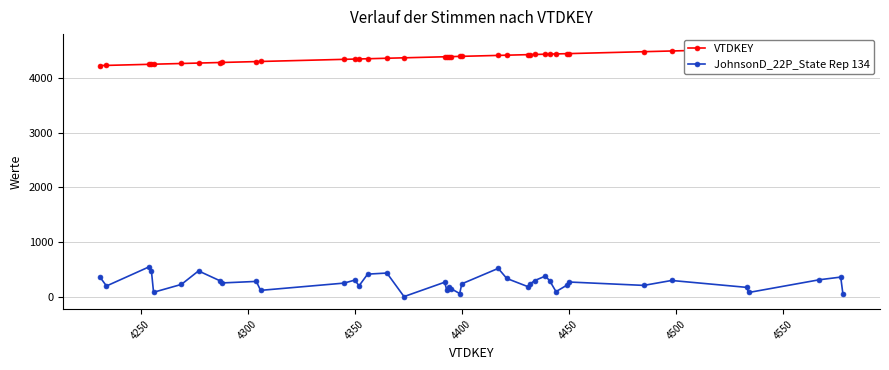

How many values in the JohnsonD_22P_State Rep 134 series exceed 253?

19